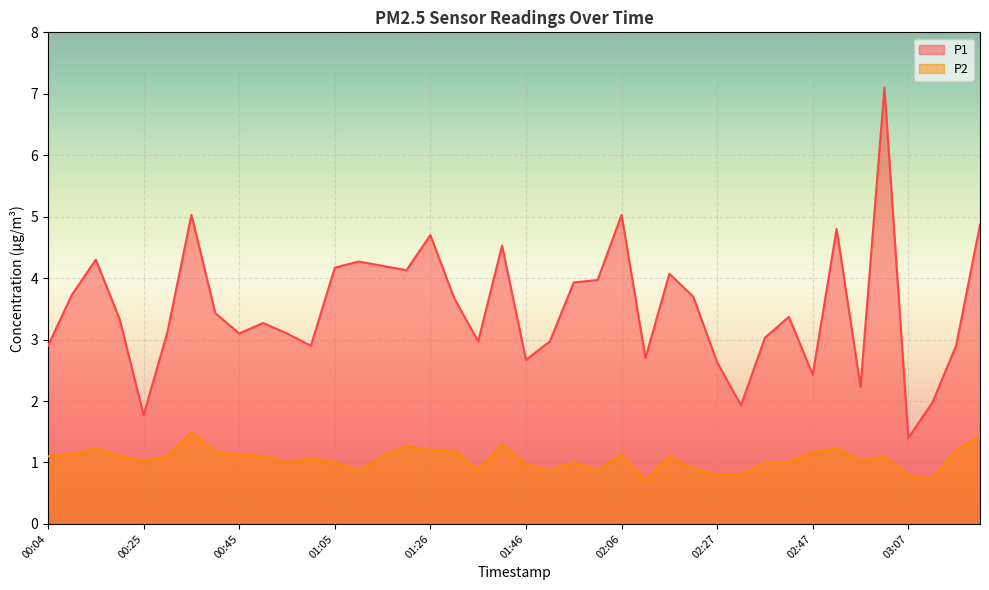

True or false: P2 and P1 cross at least once.

False